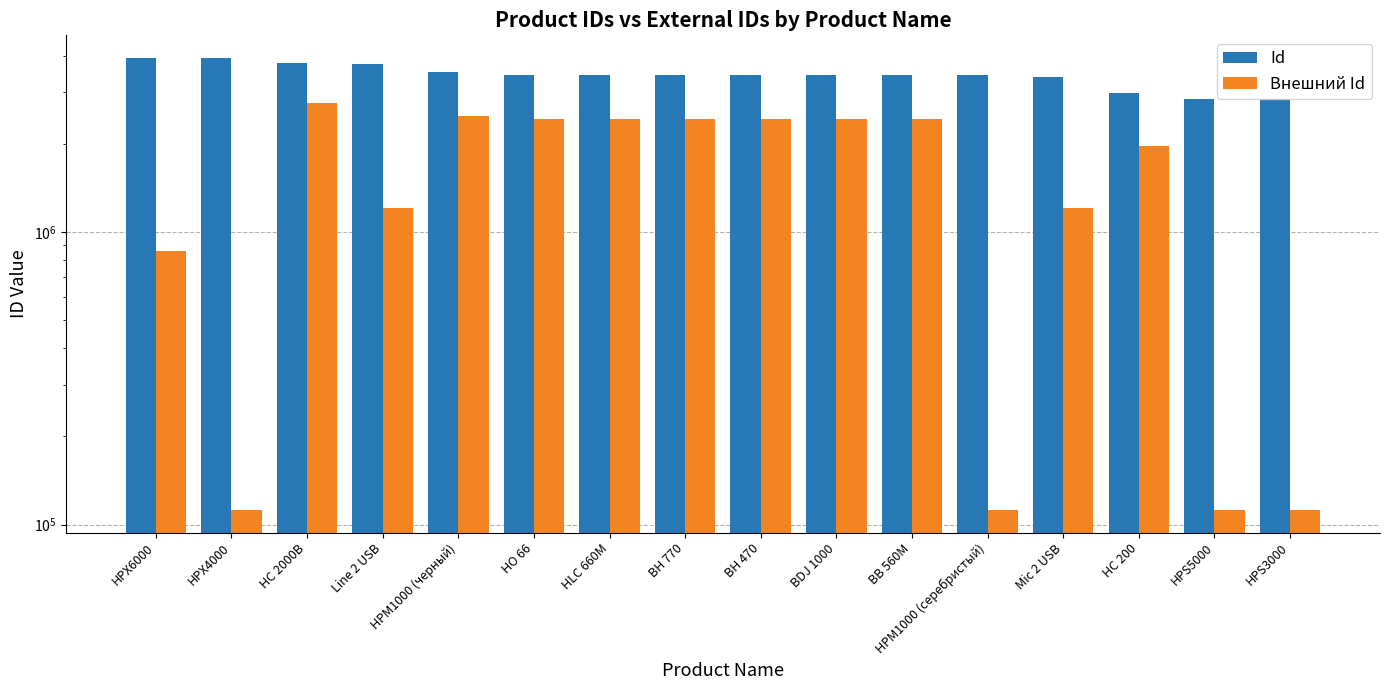

Rank the categories by Внешний Id value from lowest to highest.

HPM1000 (серебристый), HPS3000, HPS5000, HPX4000, HPX6000, Line 2 USB, Mic 2 USB, HC 200, HO 66, BB 560M, BDJ 1000, BH 770, BH 470, HLC 660M, HPM1000 (черный), HC 2000B